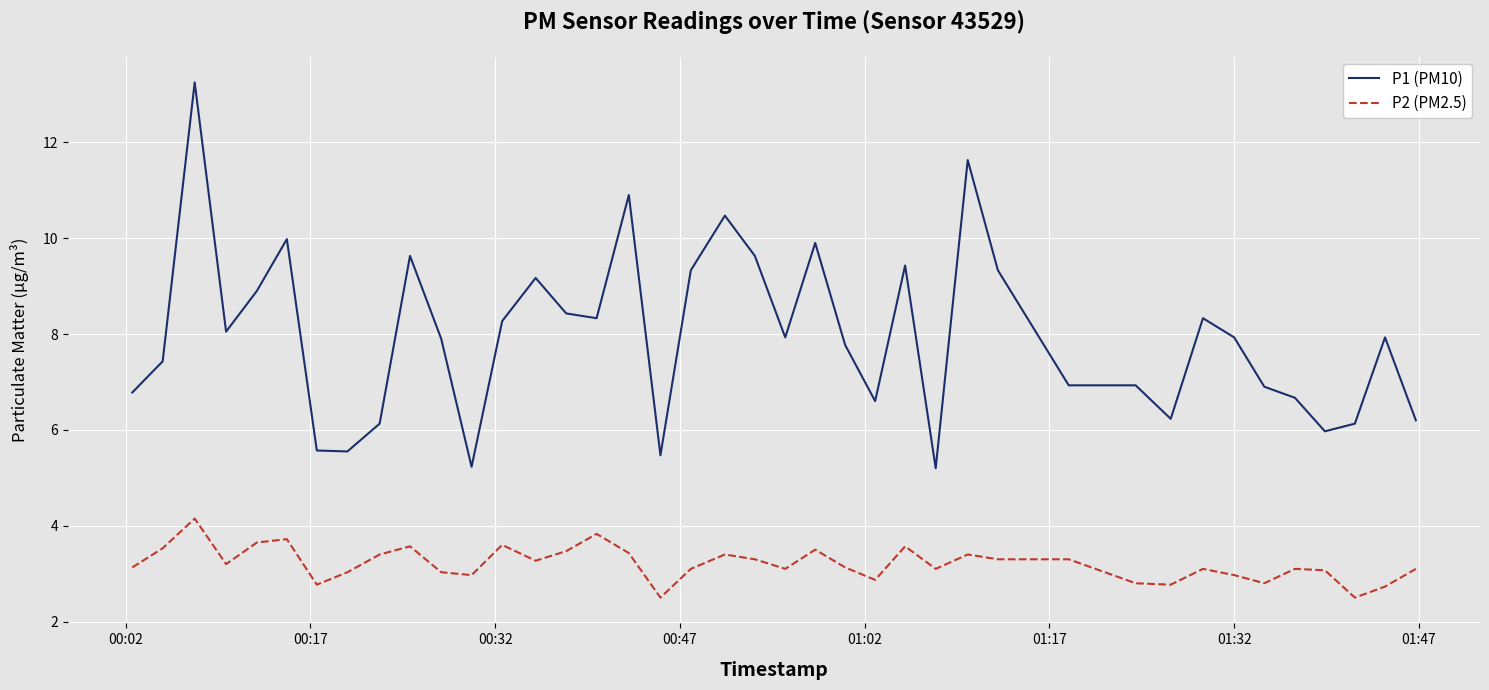

What is the smallest value displayed?

2.5